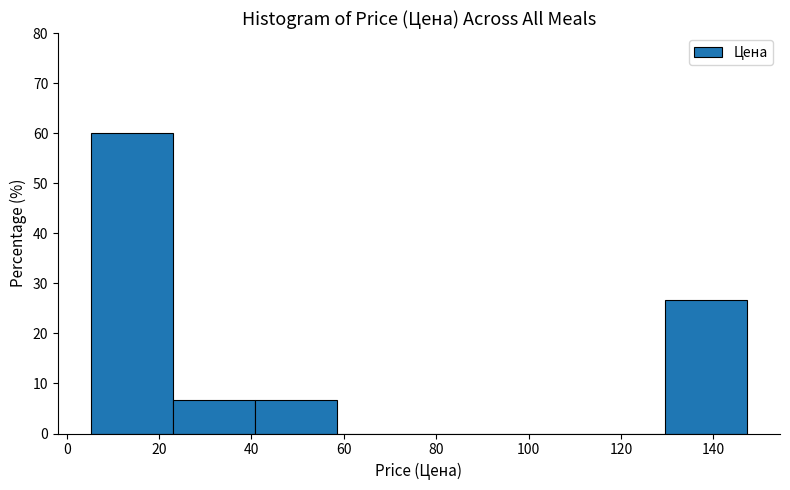

Reading left to right, transcribe this chart: for each bar, give the range it covers on the x-axis and its height. Neither the bar edges nor the heights are printed on the chart, so give them approximately, as read against the axes.

6 to 22: 60
22 to 40: 7
40 to 58: 7
58 to 76: 0
76 to 94: 0
94 to 112: 0
112 to 130: 0
130 to 148: 27